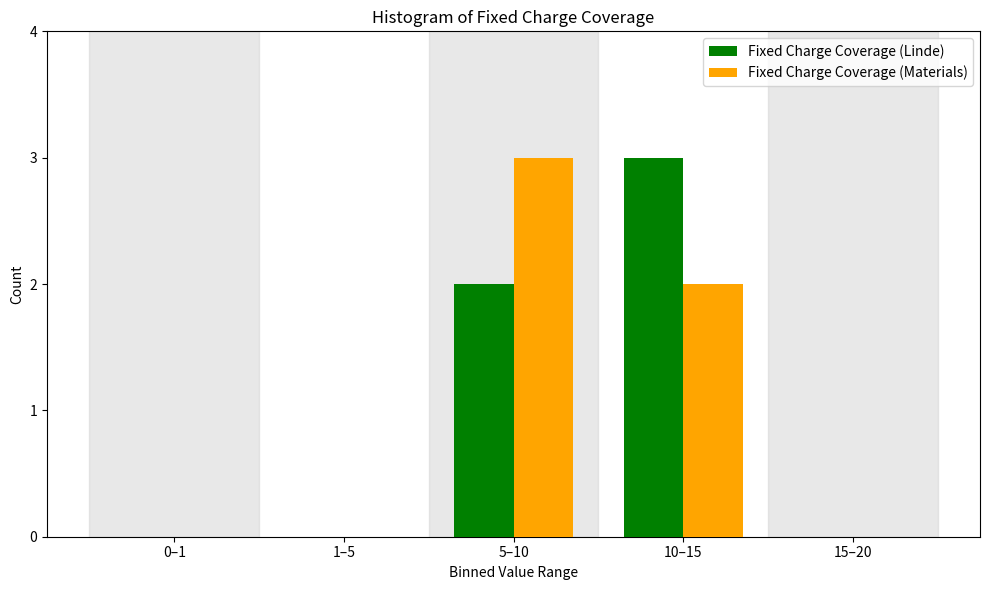

Reading left to right, extract all data points from this chart.

Fixed Charge Coverage (Linde): 0–1=0	1–5=0	5–10=2	10–15=3	15–20=0
Fixed Charge Coverage (Materials): 0–1=0	1–5=0	5–10=3	10–15=2	15–20=0